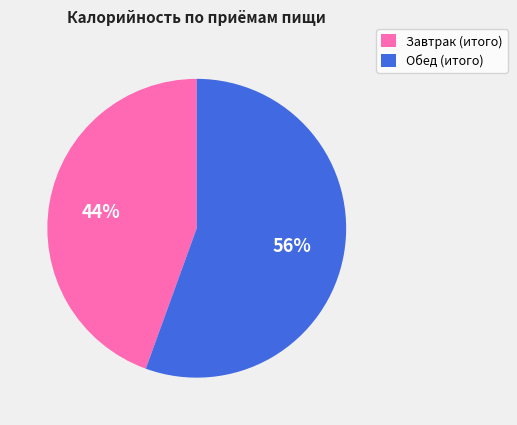

To the nearest percent, what is the combined percentage of Завтрак (итого) and Обед (итого)?

100%